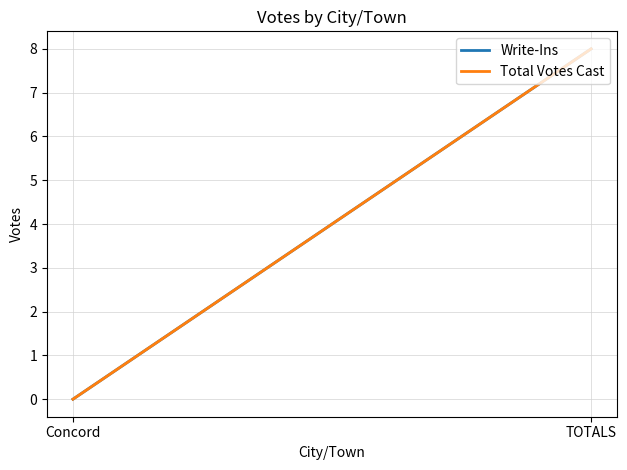

Rank the series by their maximum value, from lowest to highest.

Write-Ins, Total Votes Cast